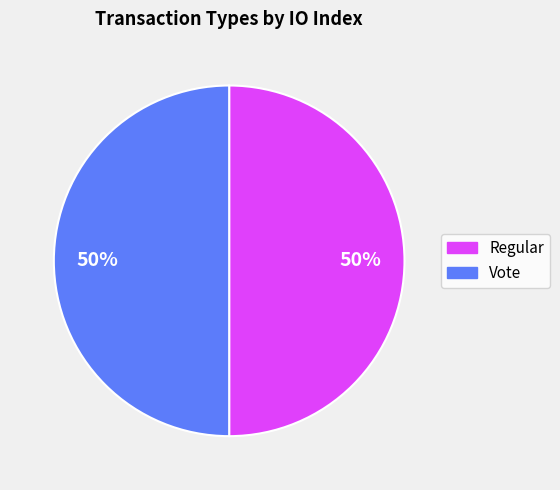

To the nearest percent, what is the difference between the Vote and Regular slice percentages?

0%